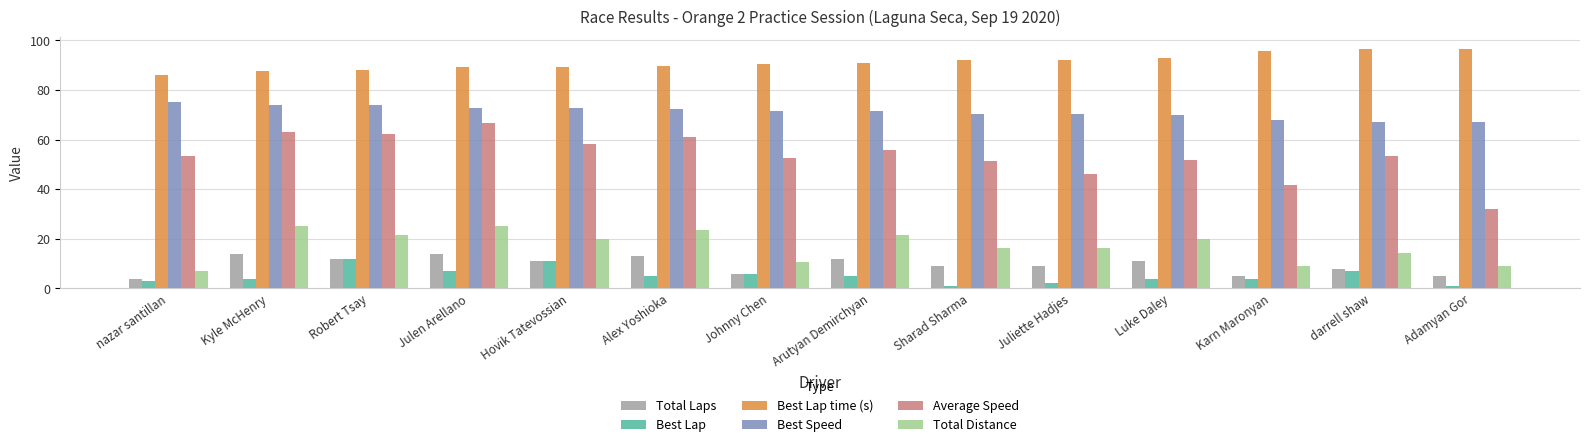

Where does the Best Lap time (s) series first go above 90?

Johnny Chen